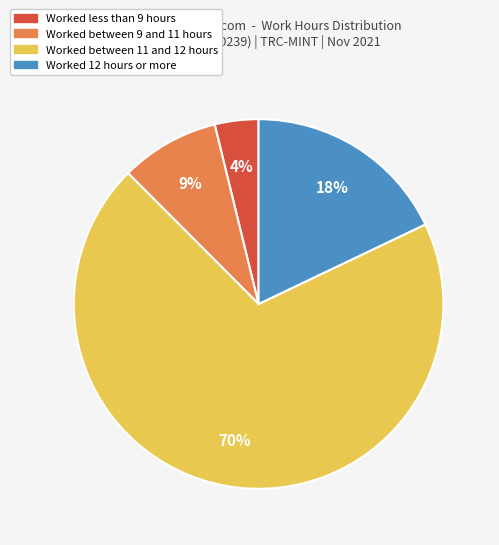

Is there any slice that represents more than half of the pie?

Yes